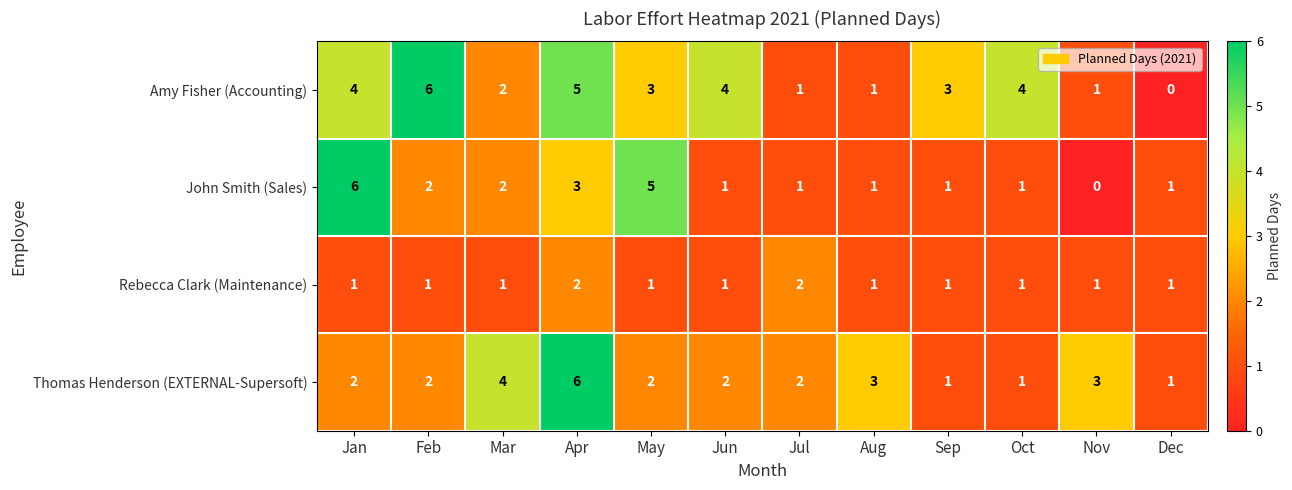

What is the difference between the maximum and second lowest values in the John Smith (Sales) series?

5